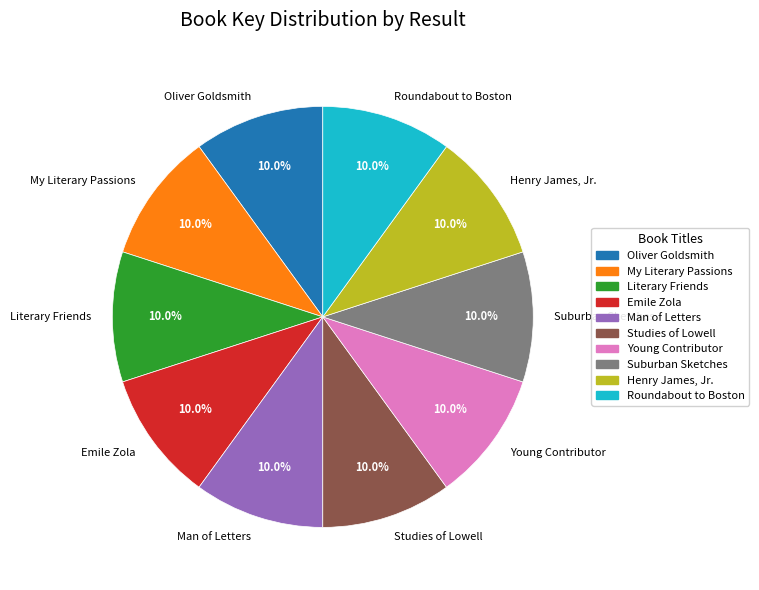

Approximately how many times larger is the value at Young Contributor compared to My Literary Passions?

1.0